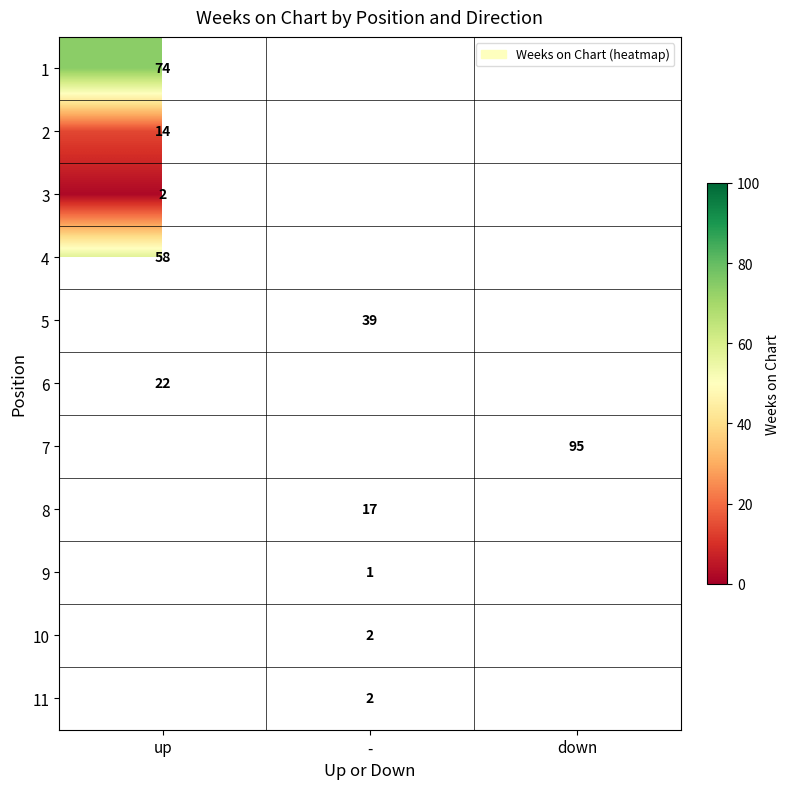

The value of 5 at - is 20. True or false?

False